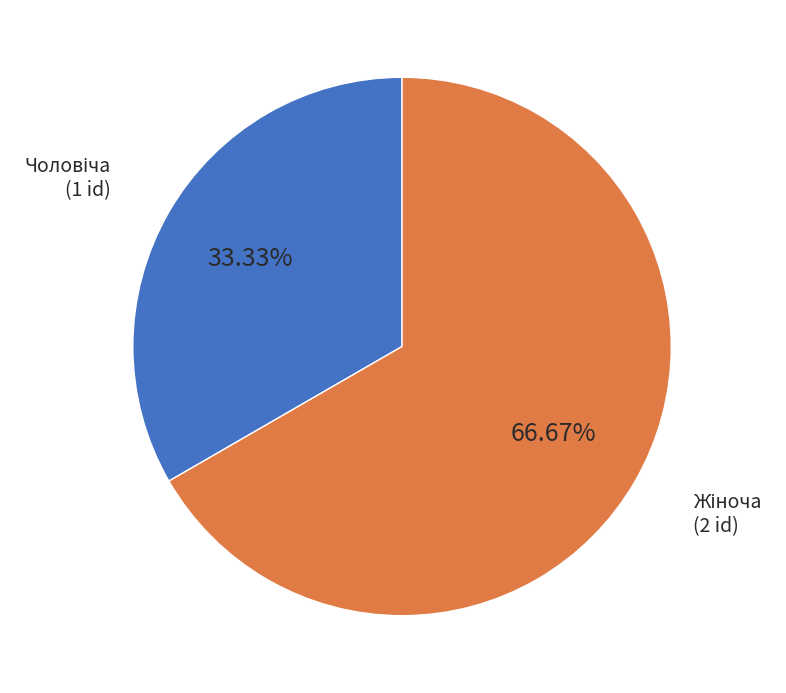

To the nearest percent, what is the average slice percentage?

50%